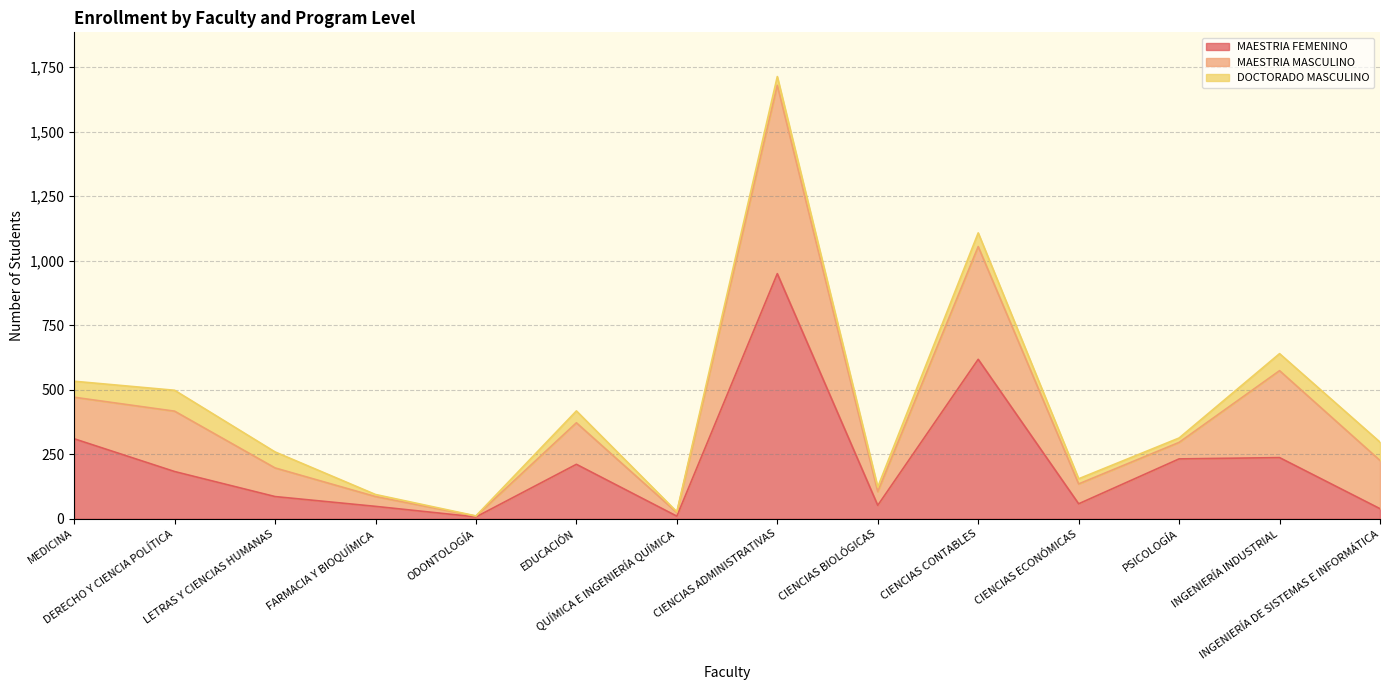

What is the label of the 1st point from the left?

MEDICINA